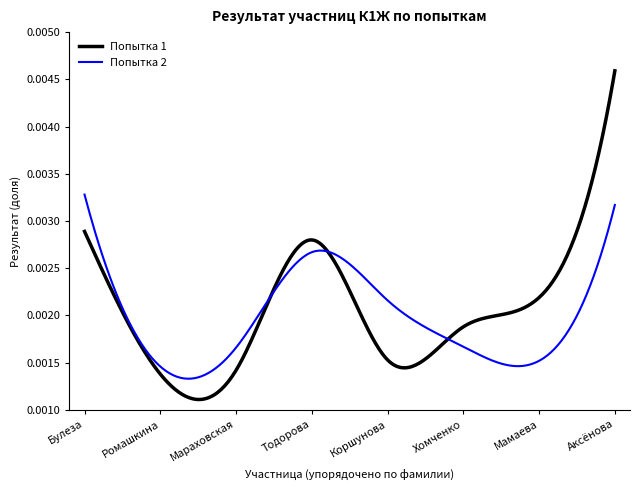

How many Попытка 1 values are between 0 and 1?

300